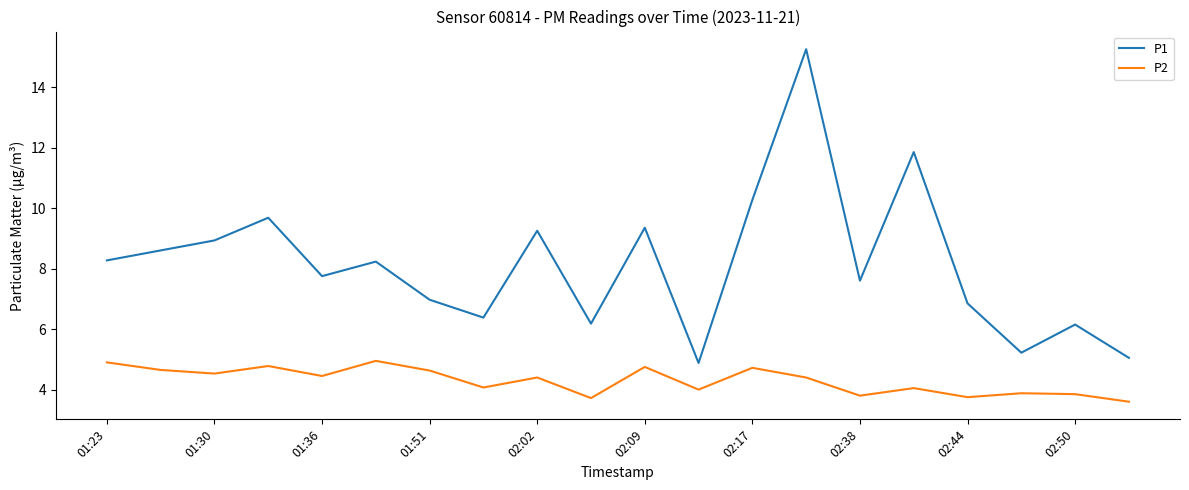

Which series has the largest range (max minus min)?

P1